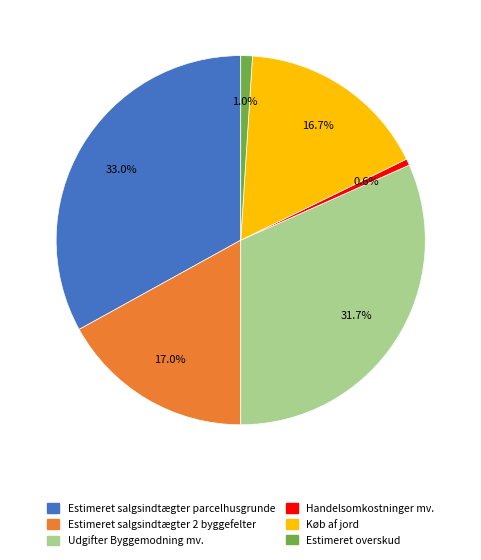

Count the number of slices in the pie.

6